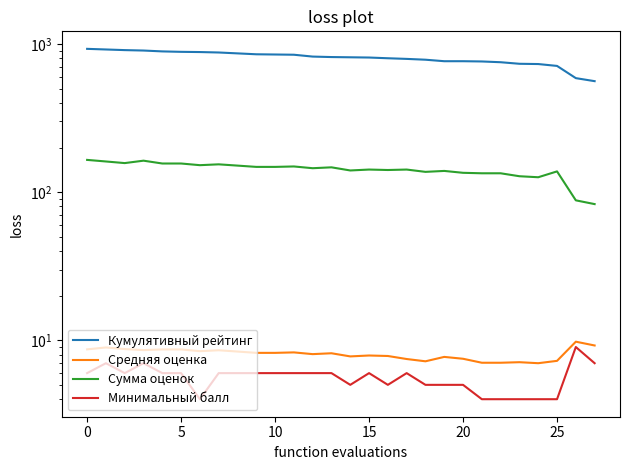

Count the number of data series in this chart.

4